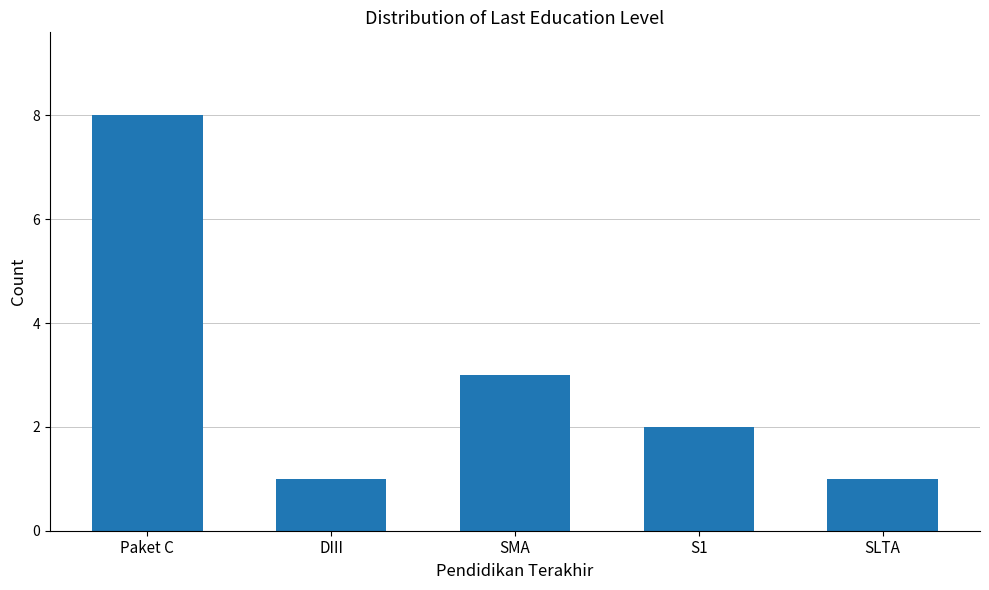

How many values are between 1 and 3?

4